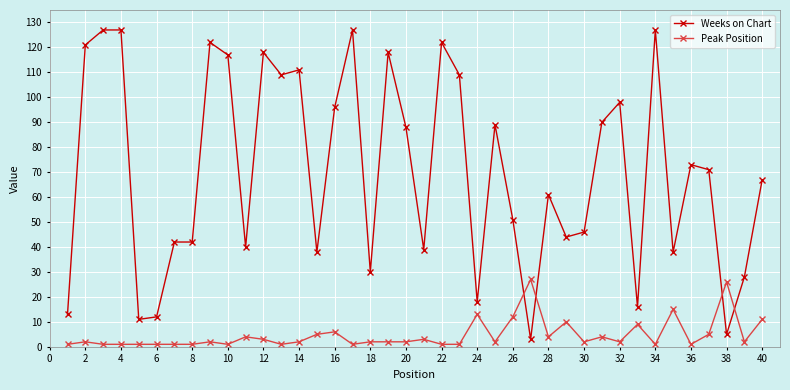

List the series in order of their overall mean, highest first.

Weeks on Chart, Peak Position